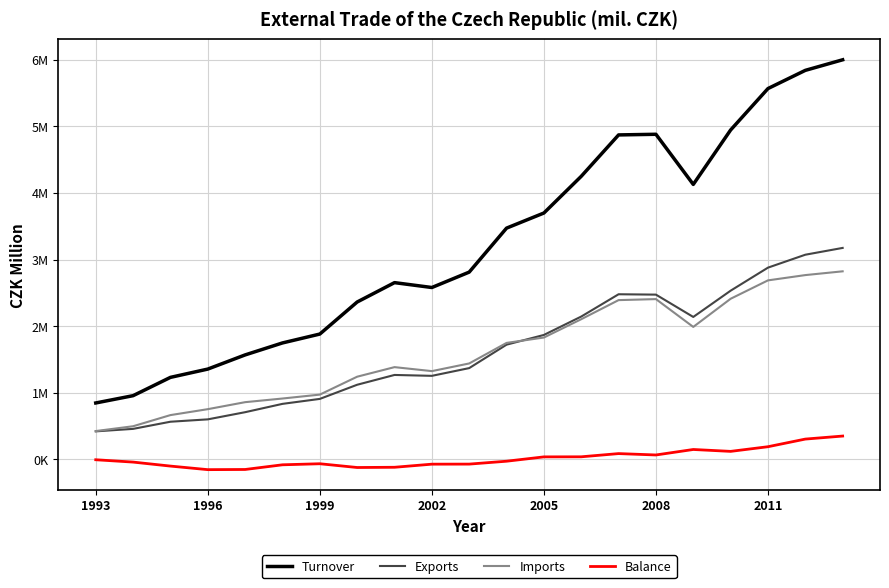

What is the sum of all Exports values?

34001775